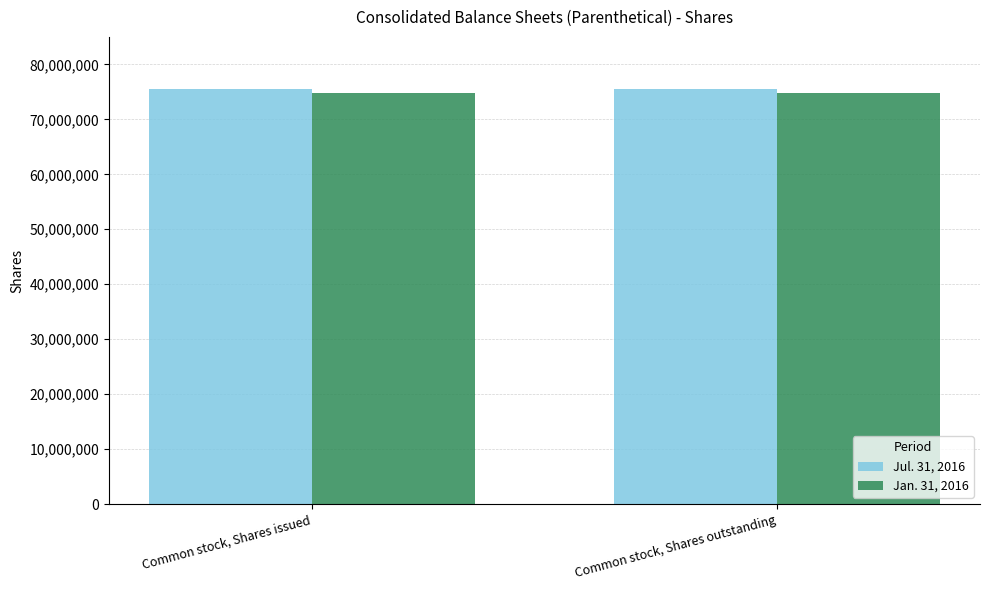

Rank the series at Common stock, Shares outstanding from lowest to highest value.

Jan. 31, 2016, Jul. 31, 2016